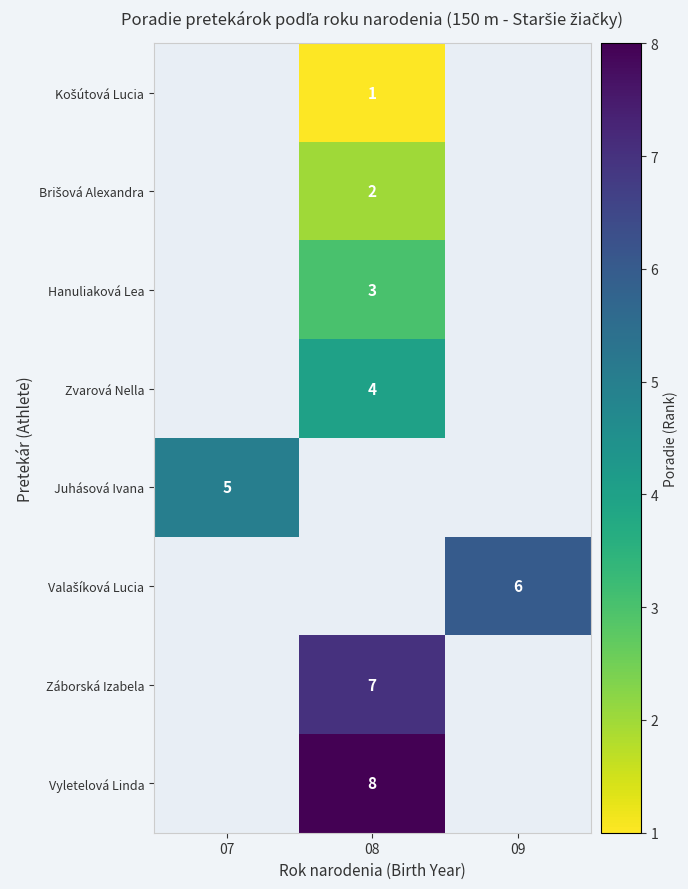

Is it true that Záborská Izabela equals 11 at 08?

False